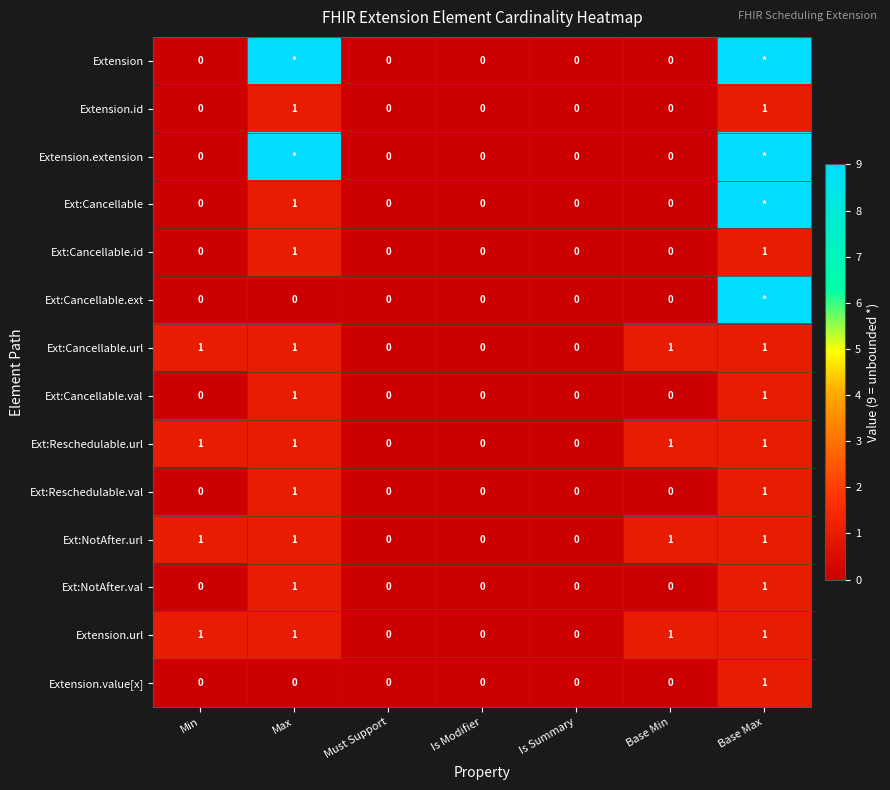

Count the Ext:Cancellable.url values in the range 0 to 1.

7